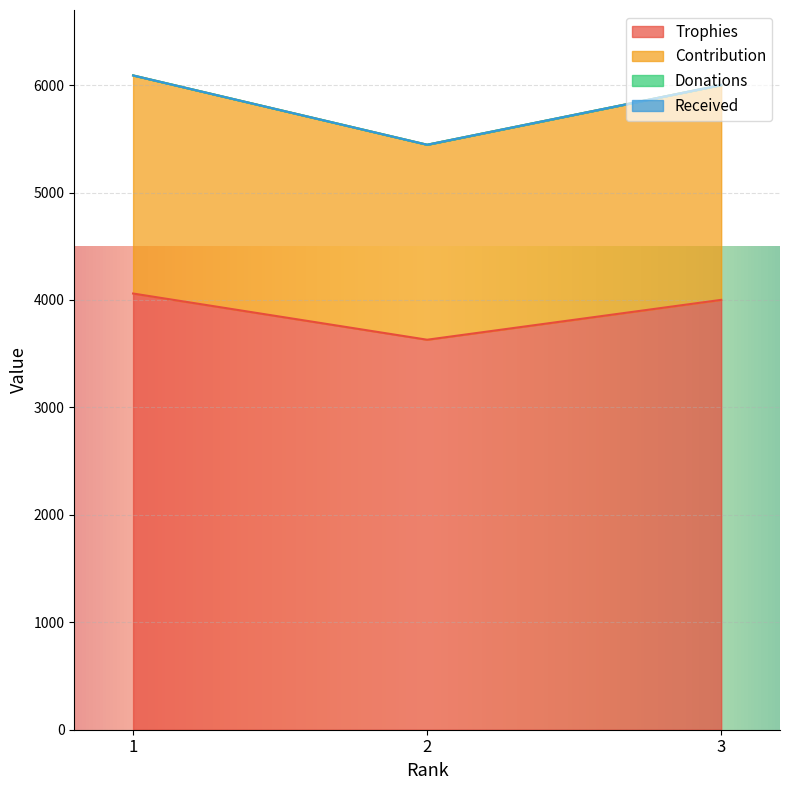

How many data points in Contribution are above 6001?

1